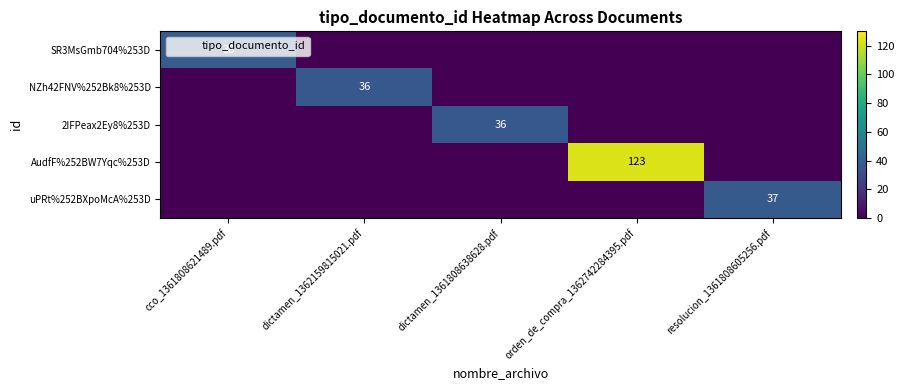

The value of SR3MsGmb704%253D at cco_1361808621489.pdf is 38. True or false?

True